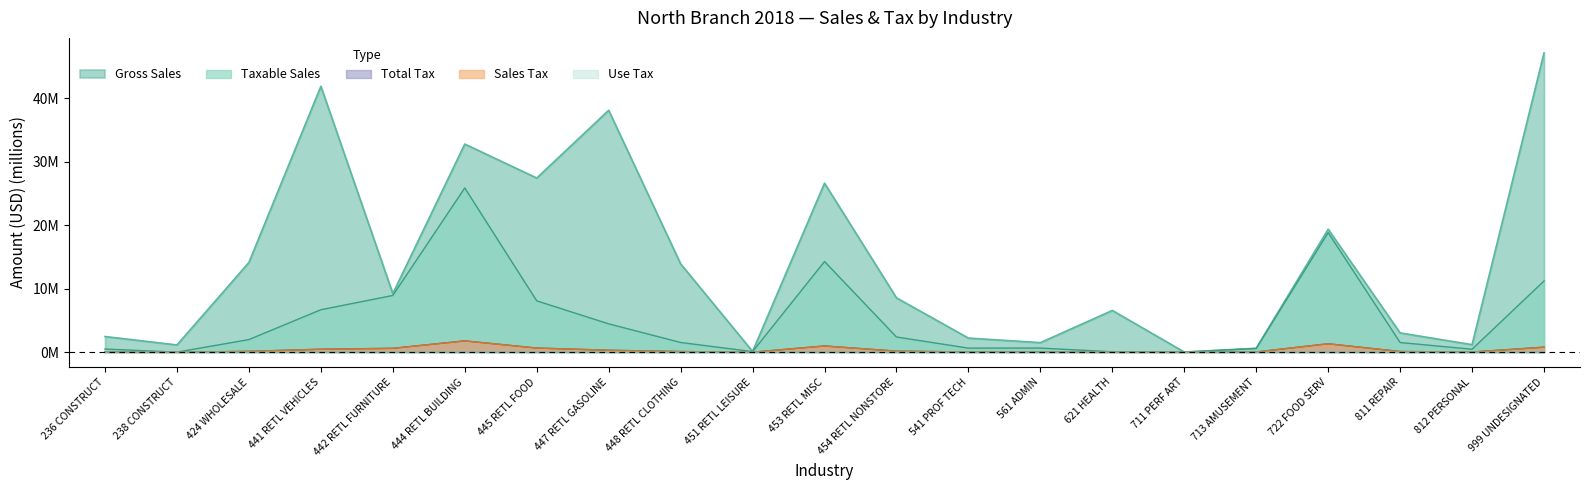

True or false: Use Tax and Total Tax cross at least once.

False